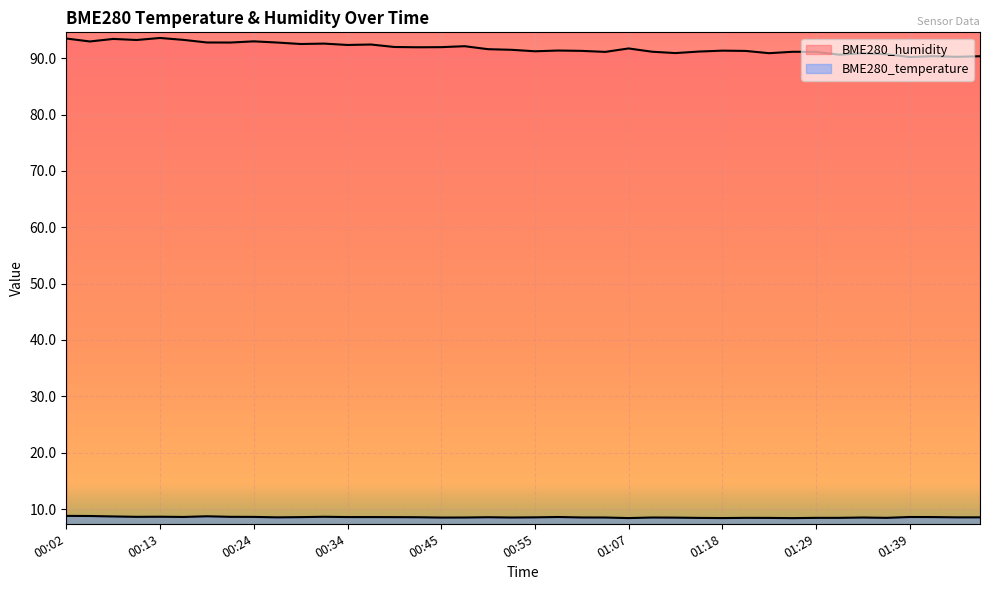

How many interior local peaks does the BME280_humidity series have?

12